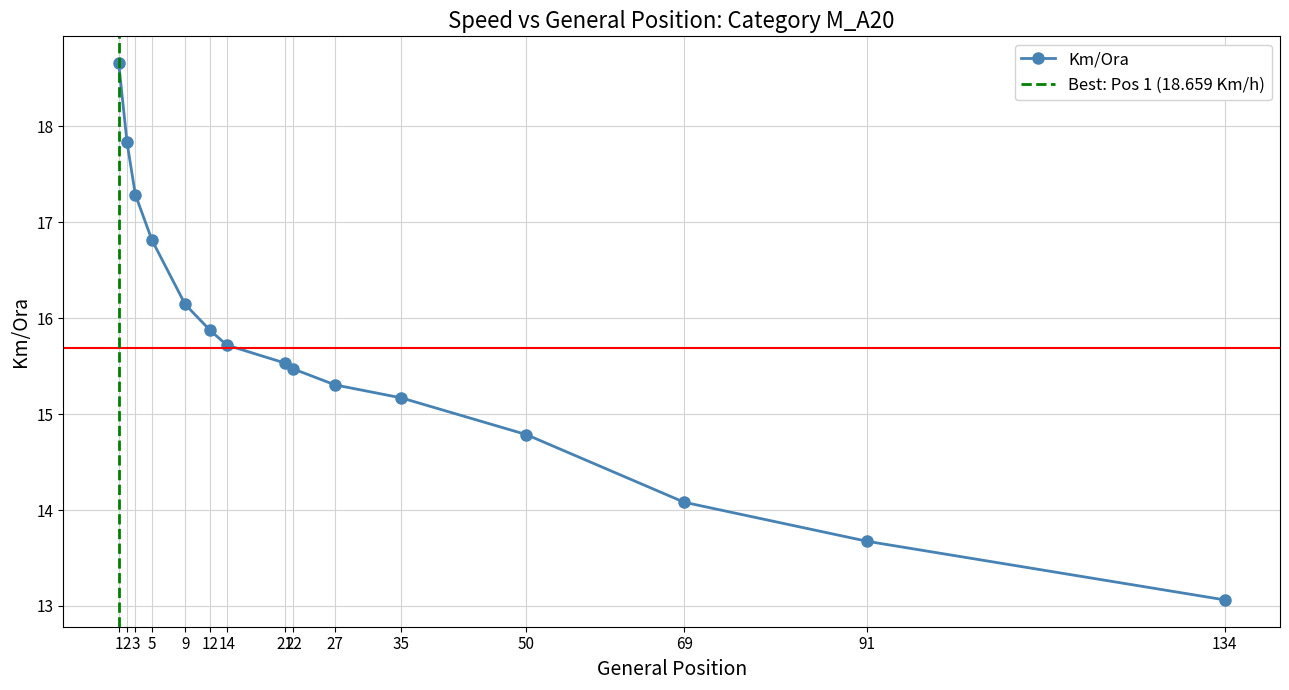

Which category has the lowest value across all series?

134